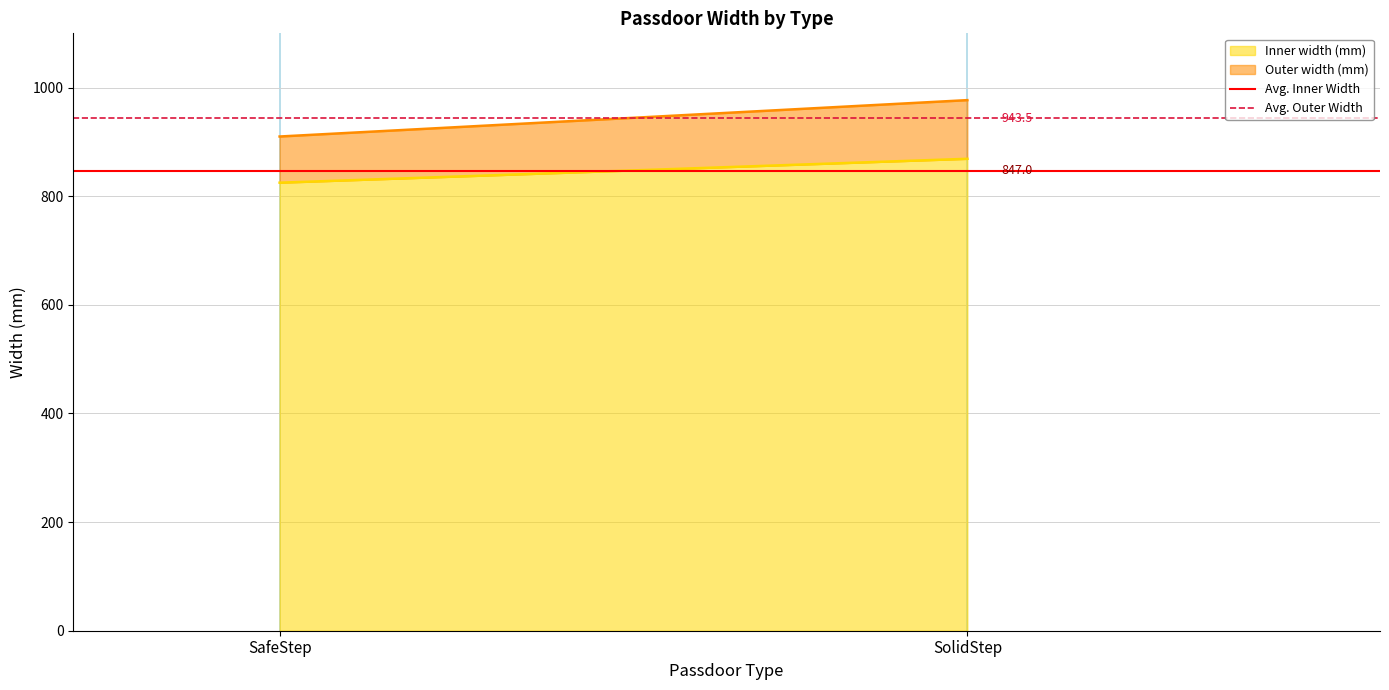

What is the maximum value for Avg. Inner Width?

847.0